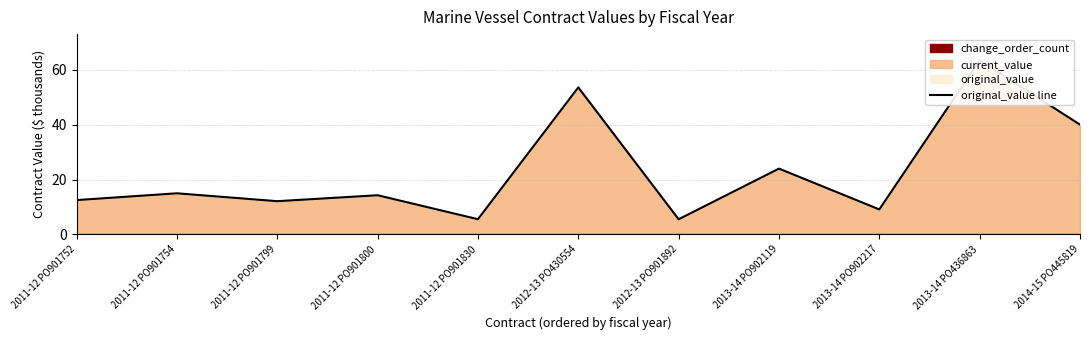

What is the label of the 10th point from the left?

2013-14 PO436863